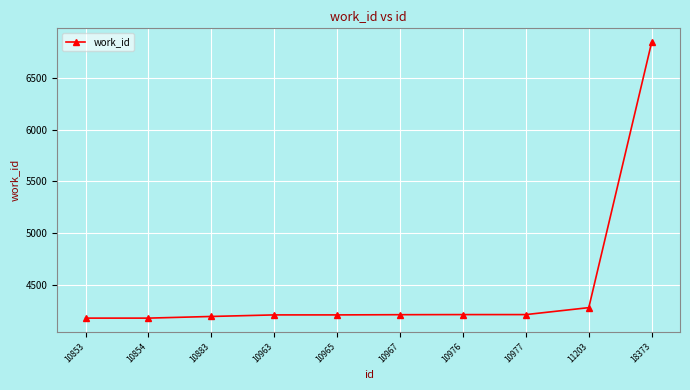

Is it true that the value at 10977 is 7287?

False